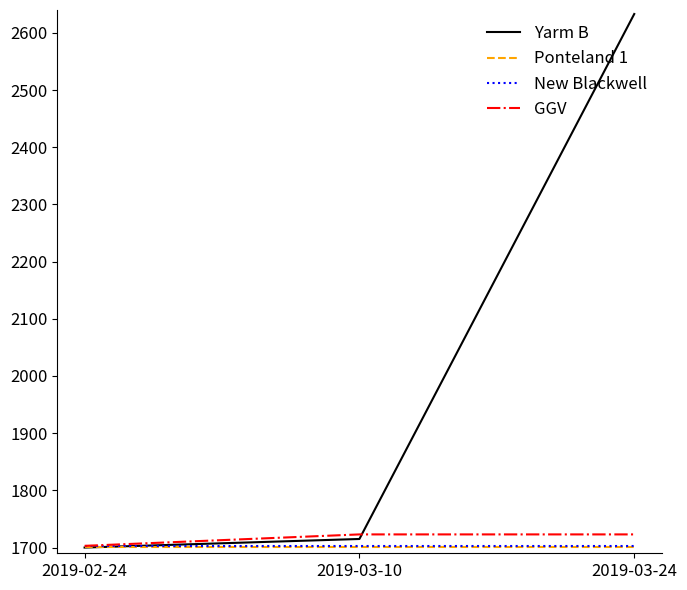

How many lines are shown in the chart?

4